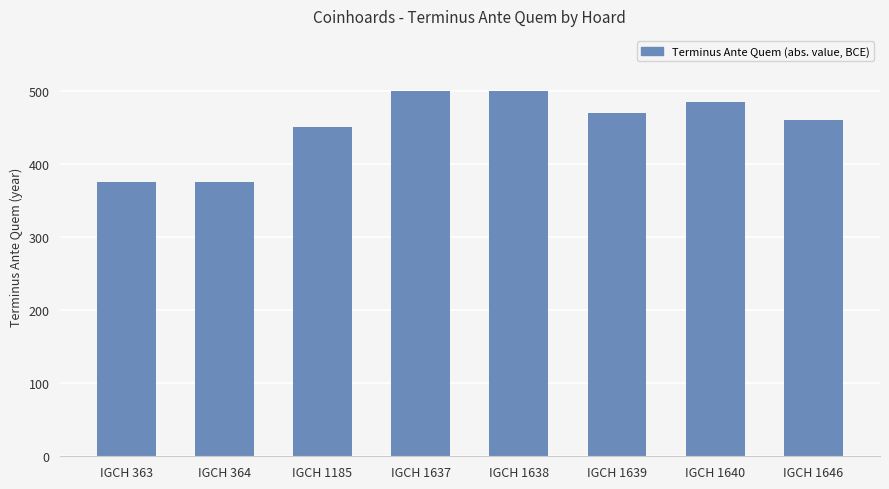

What is the change in value from IGCH 1185 to IGCH 1646?

+10